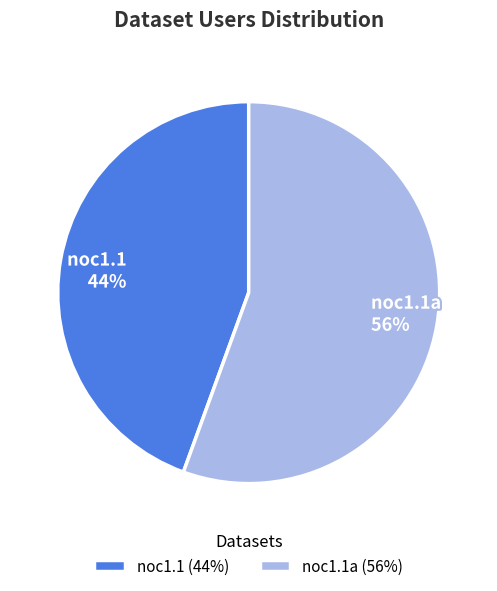

Count the number of slices in the pie.

2